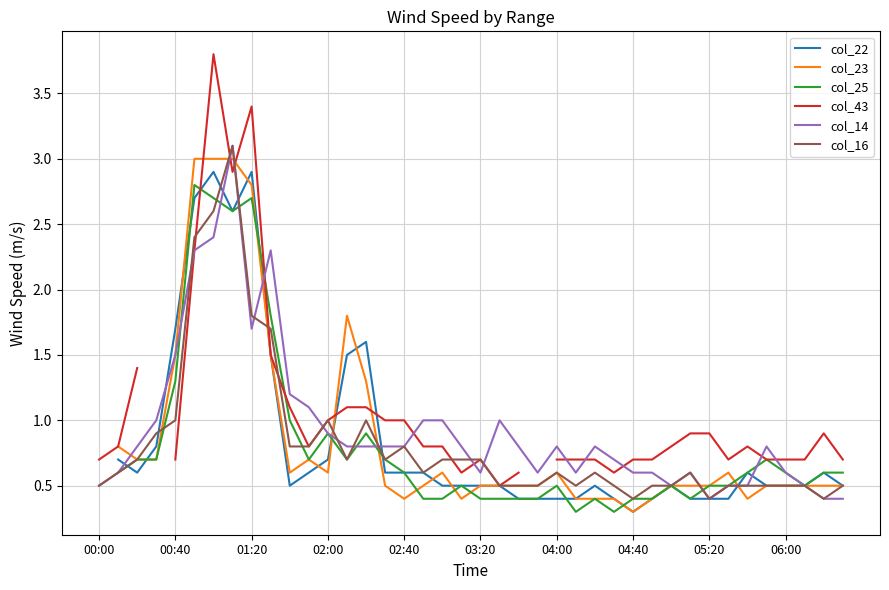

What is the maximum value for col_14?

3.1